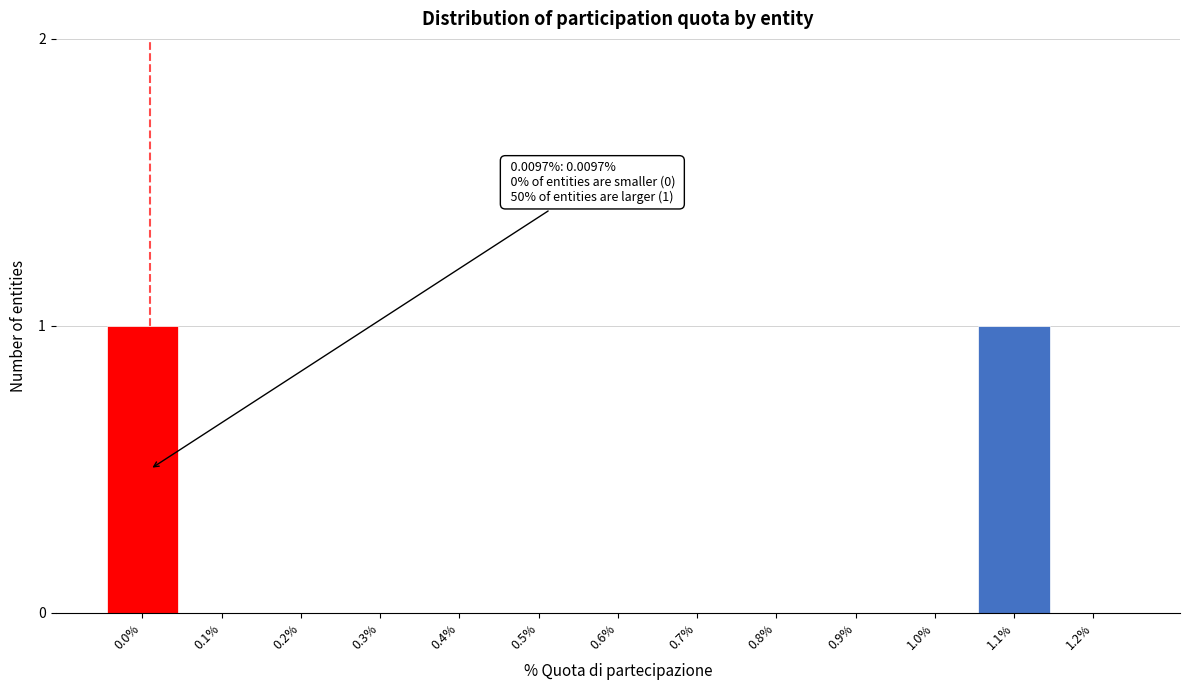

Reading left to right, what are all the values shown in this chart?

0.0%=1	0.1%=0	0.2%=0	0.3%=0	0.4%=0	0.5%=0	0.6%=0	0.7%=0	0.8%=0	0.9%=0	1.0%=0	1.1%=1	1.2%=0